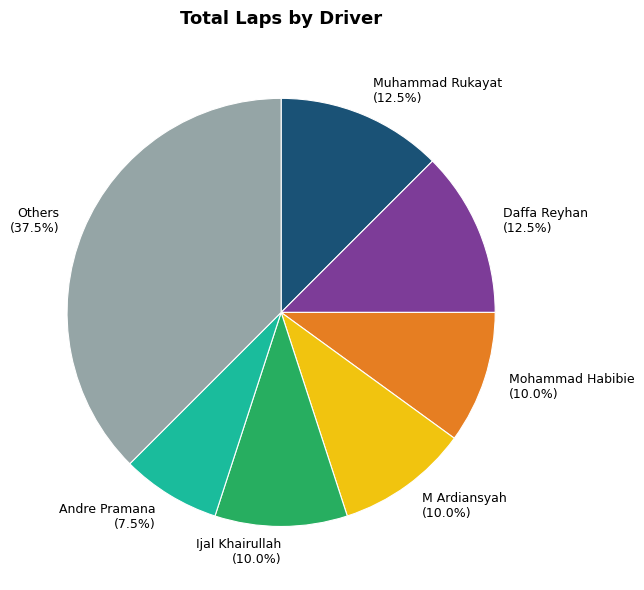

Is there a majority slice in this chart?

No